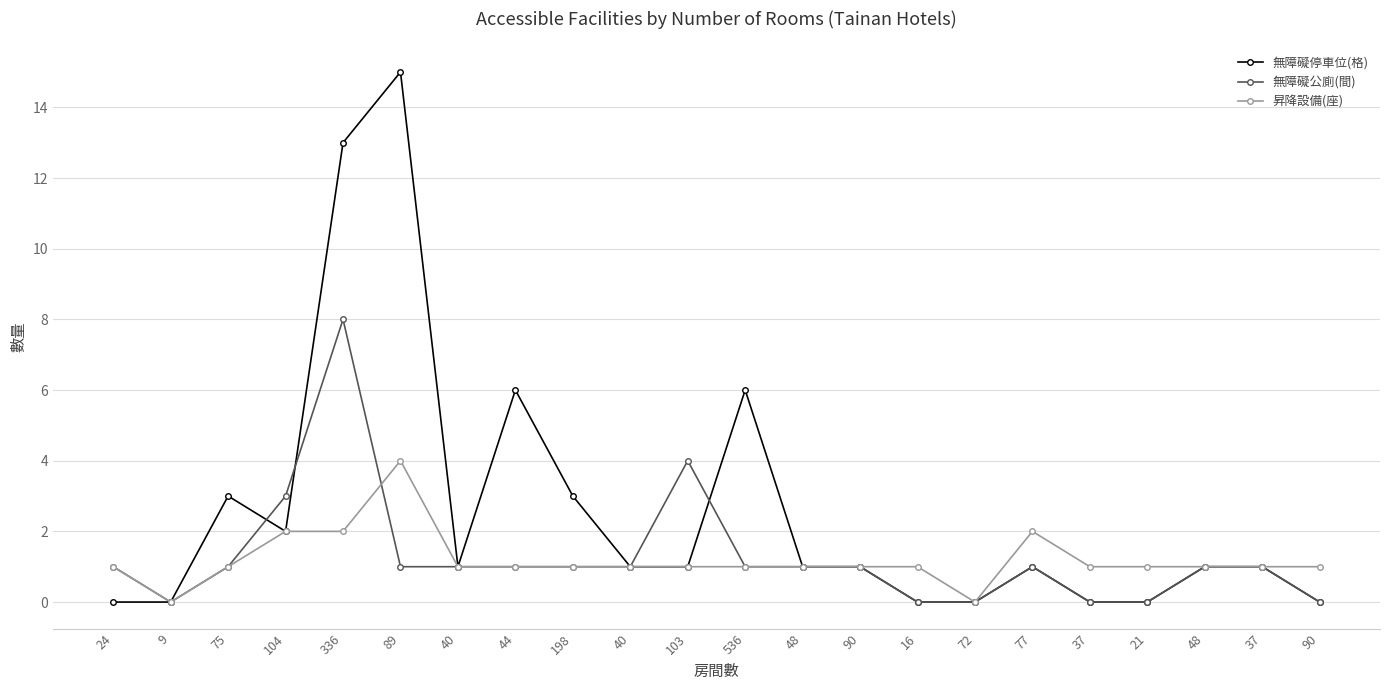

Reading left to right, transcribe all the data shown in this chart.

無障礙停車位(格): 0	0	3	2	13	15	1	6	3	1	1	6	1	1	0	0	1	0	0	1	1	0
無障礙公廁(間): 1	0	1	3	8	1	1	1	1	1	4	1	1	1	0	0	1	0	0	1	1	0
昇降設備(座): 1	0	1	2	2	4	1	1	1	1	1	1	1	1	1	0	2	1	1	1	1	1